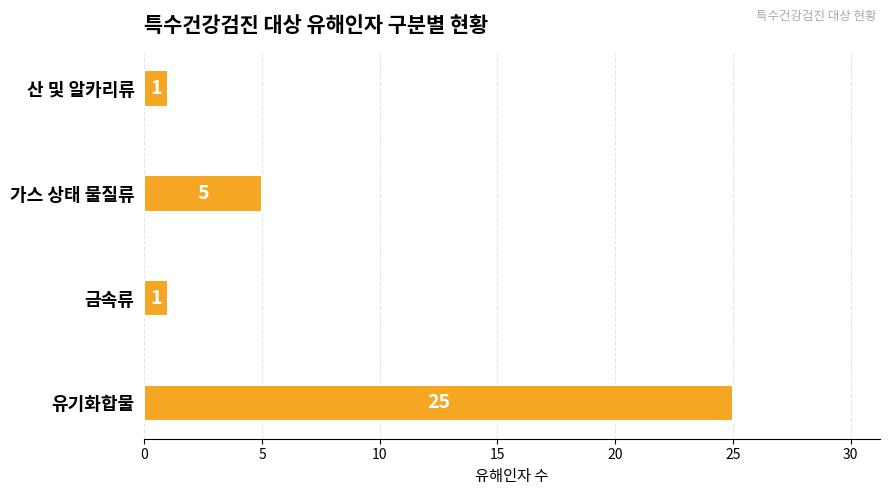

Reading top to bottom, list all the values displayed in this chart.

1	5	1	25